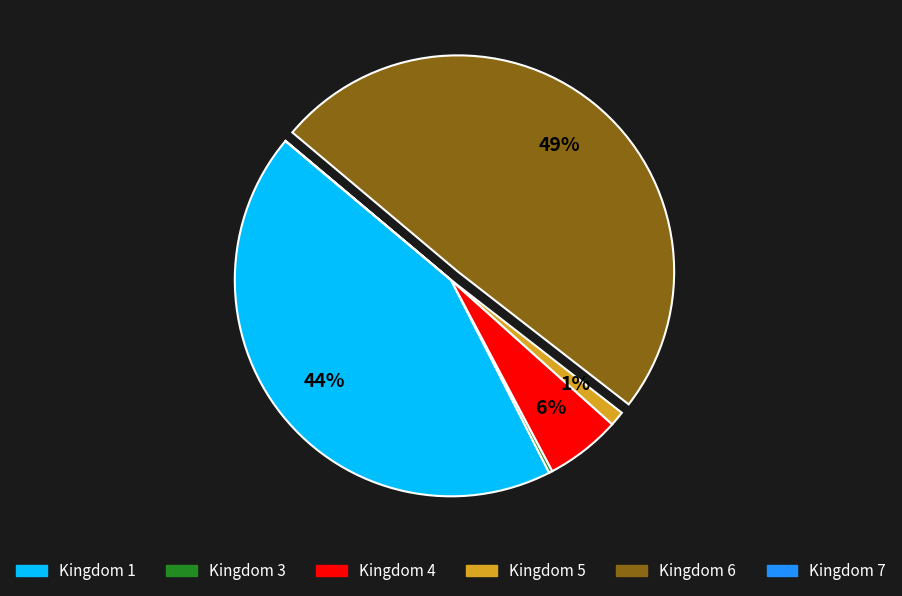

Does any single category account for the majority?

No